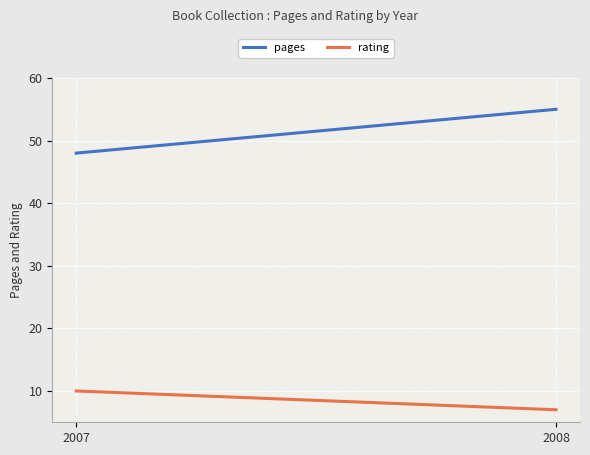

How many distinct data groups are displayed?

2